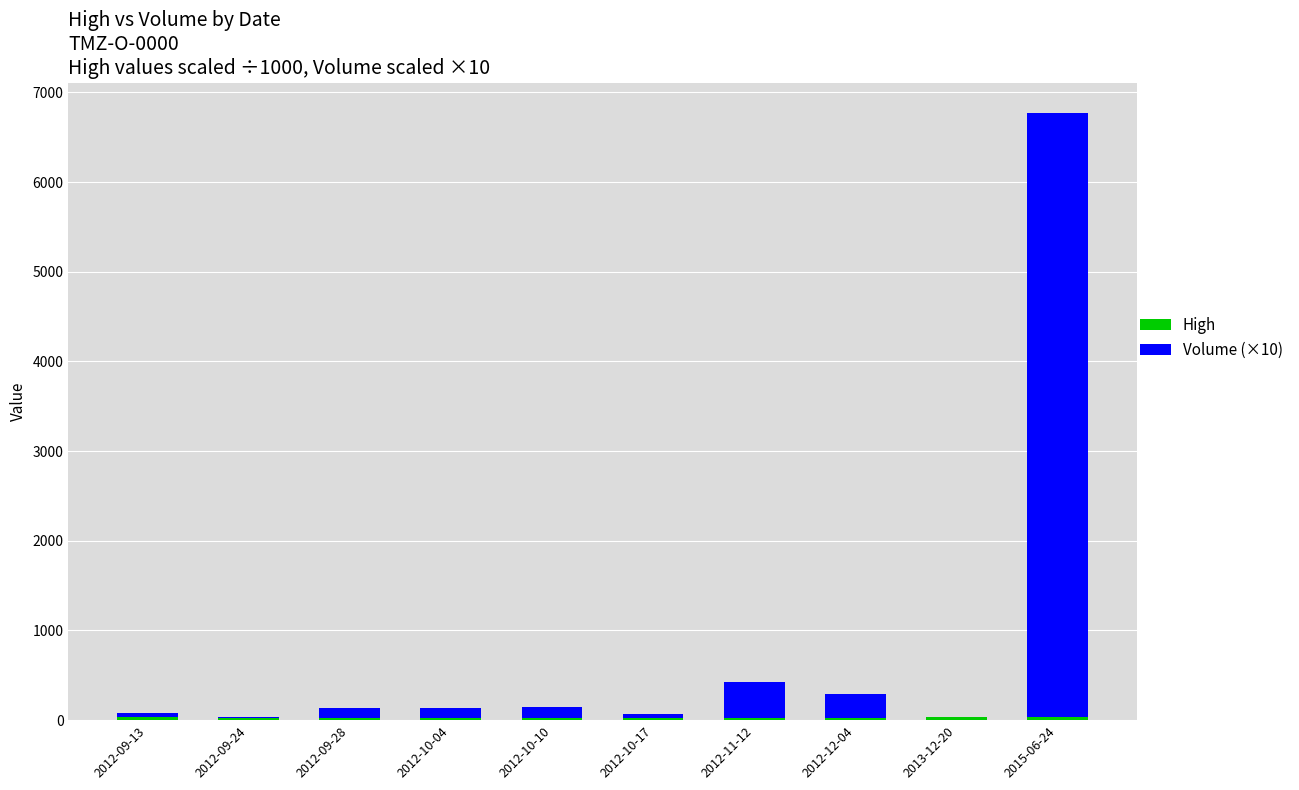

At which category is the sum across all series the highest?

2015-06-24